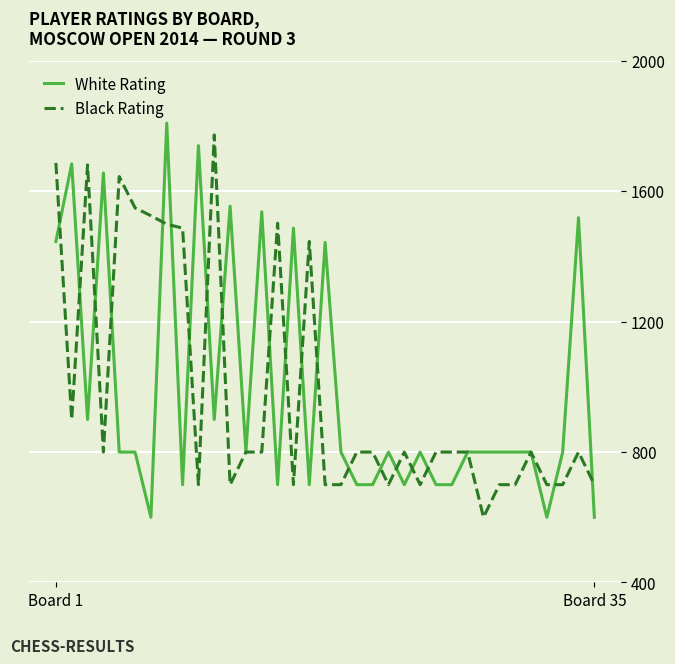

What is the maximum value for White Rating?

1809